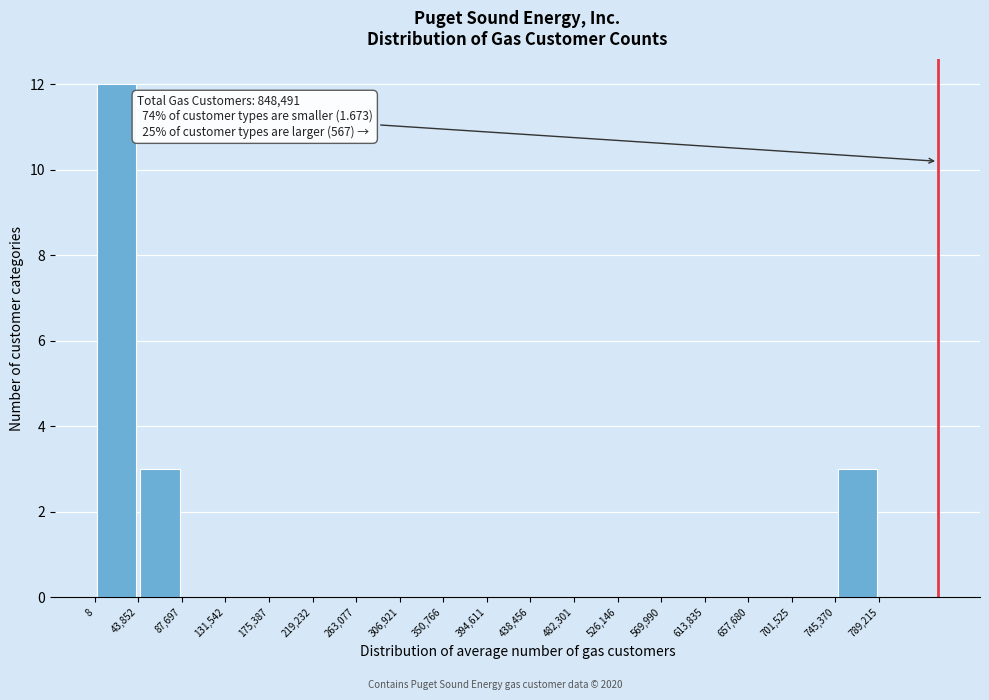

Over which range of the x-axis is the bar tallest?

8 to 43,852